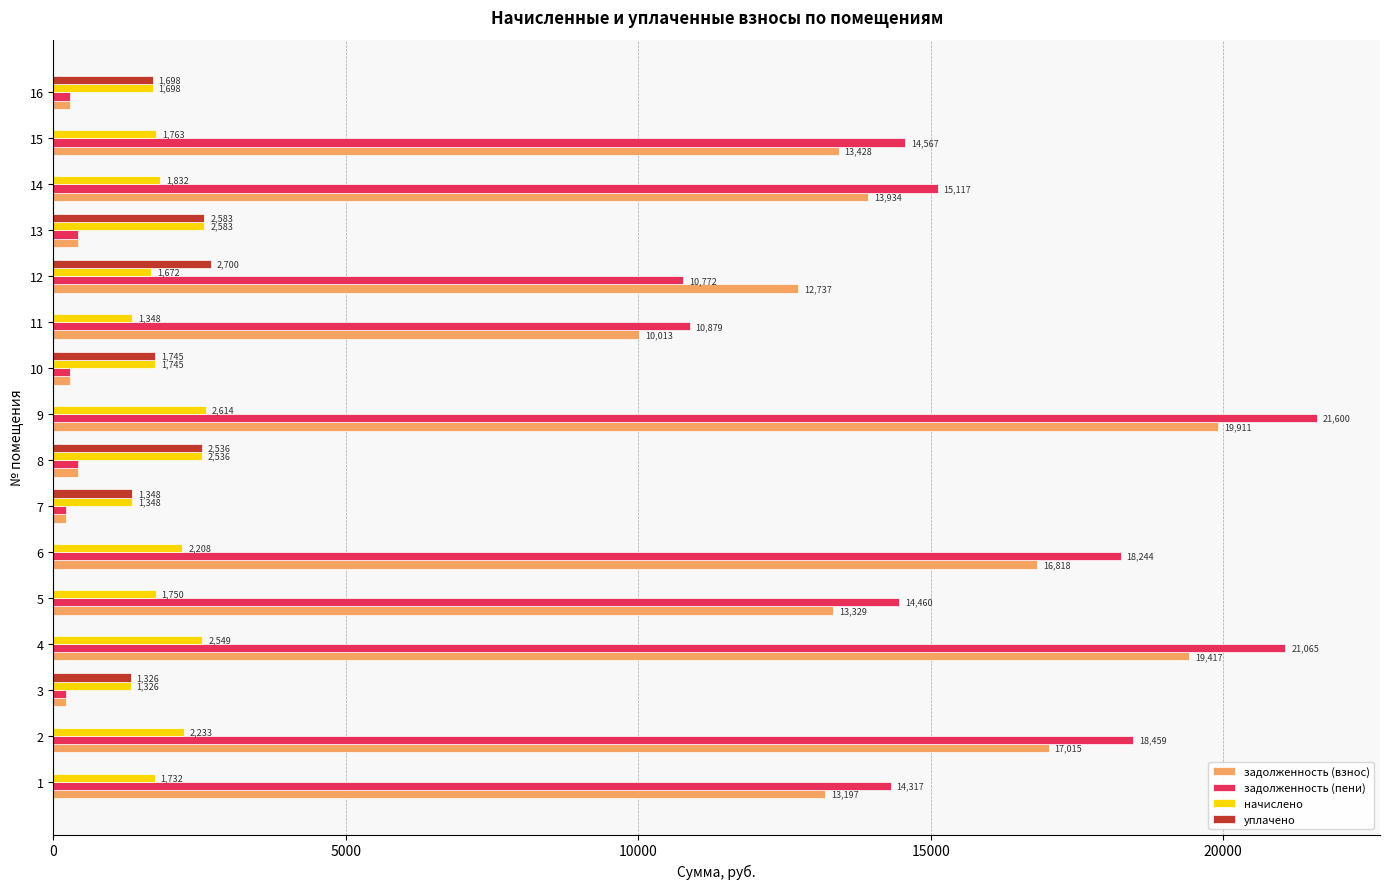

The value of задолженность (взнос) at 14 is 13933.6. True or false?

True